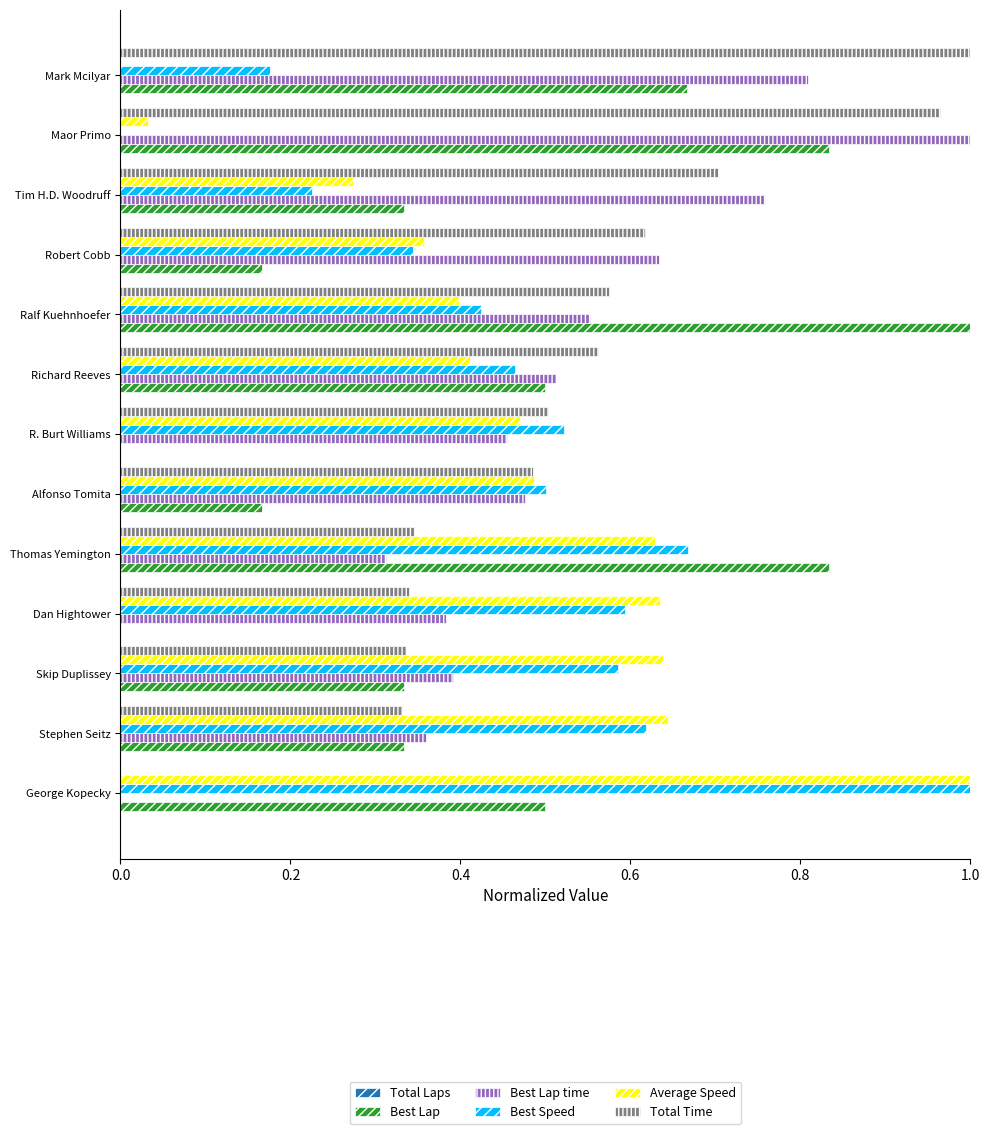

What is the sum of all Best Lap time values?

6.6